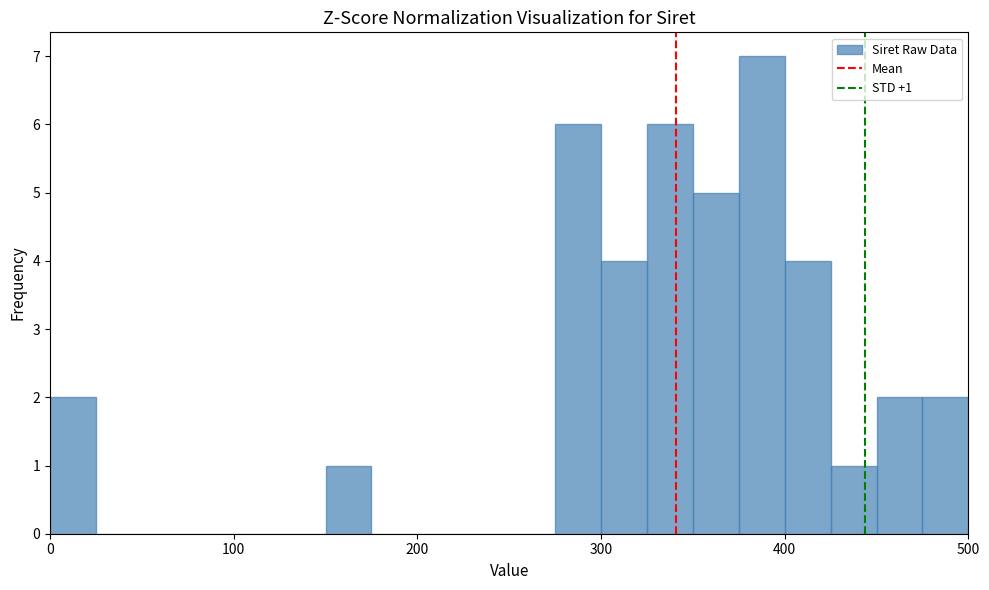

Around what value on the x-axis is the tallest bar? Give the approximate position of its centre, as read against the axis.

390